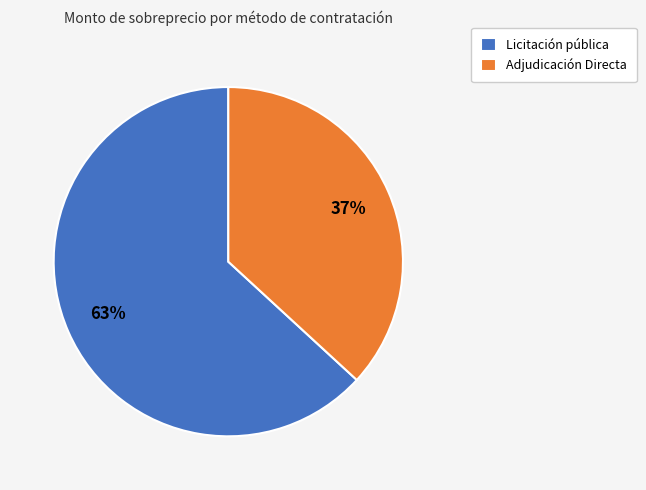

Is there a majority slice in this chart?

Yes